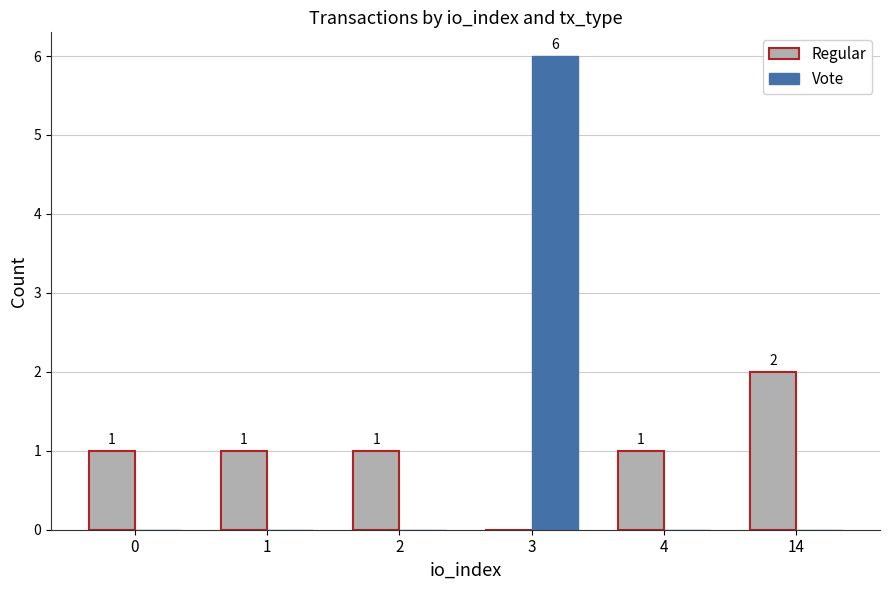

Reading left to right, list all the values displayed in this chart.

Regular: 1	1	1	0	1	2
Vote: 0	0	0	6	0	0